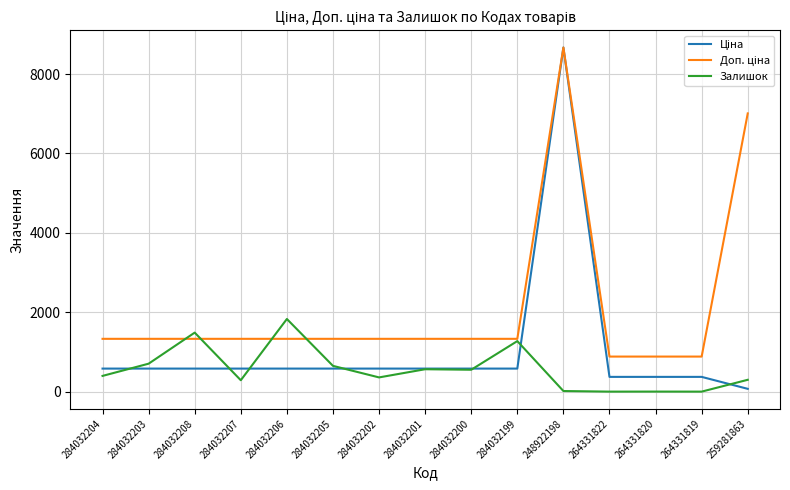

What is the total value across all series at 284032203?

2614.6